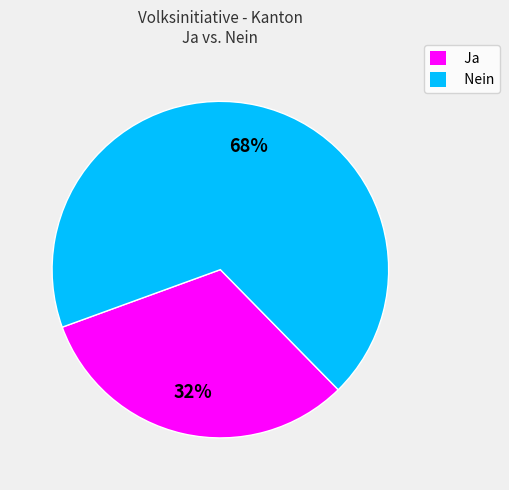

Is it true that Nein is 79% of the pie?

False